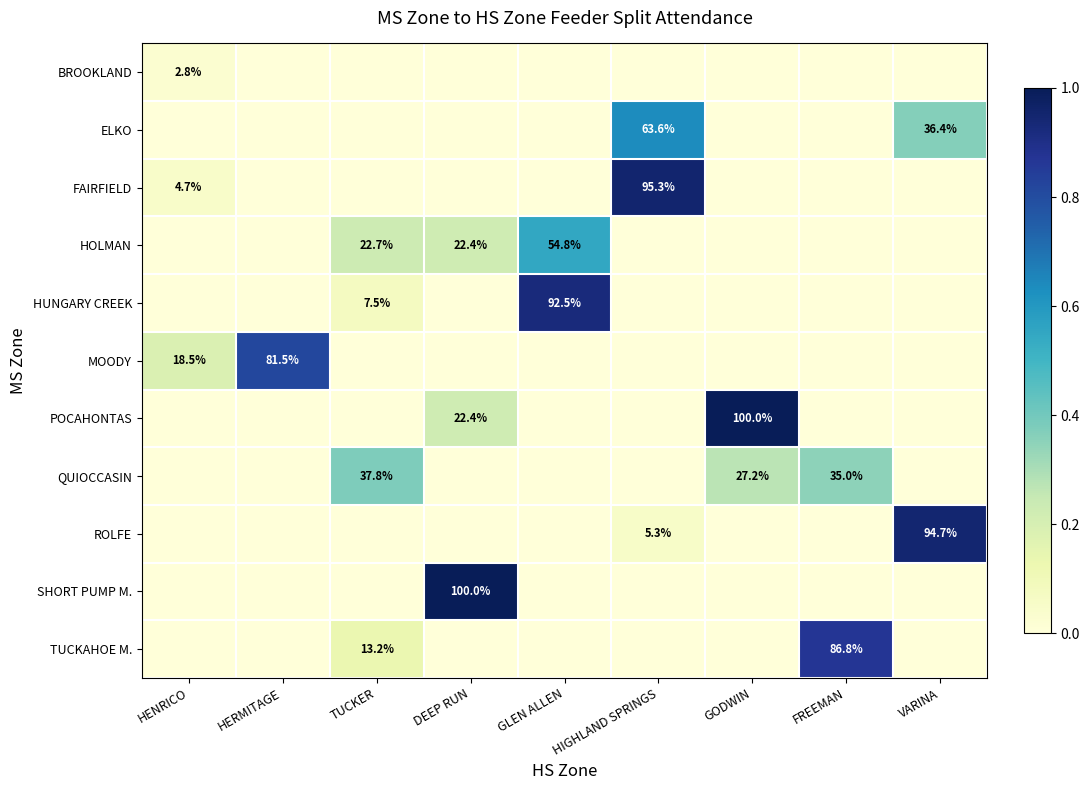

The ELKO series shows 36.4 at VARINA. True or false?

True